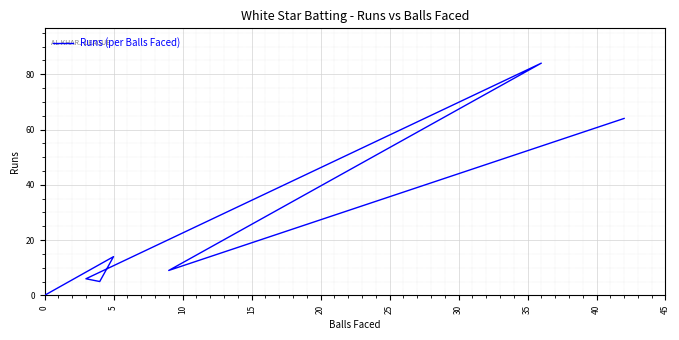

How many points are lower than both their immediate neighbors (excluding endpoints)?

2